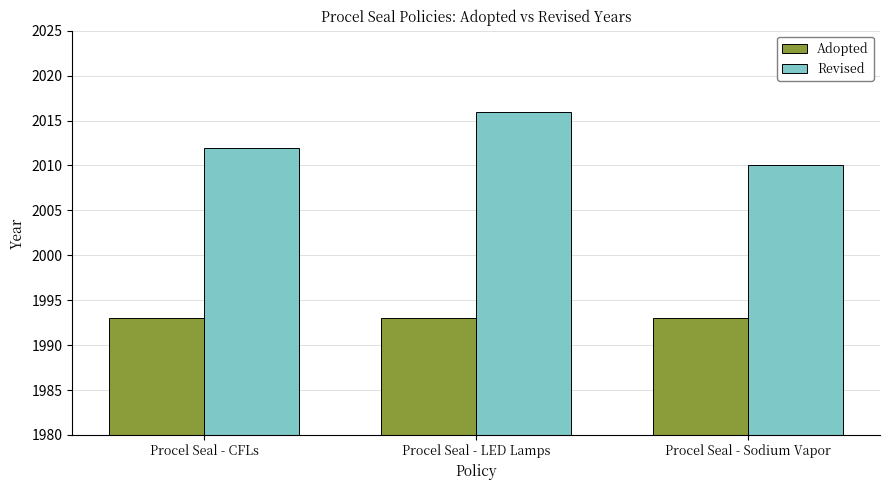

What is the label of the 3rd bar from the right?

Procel Seal - CFLs